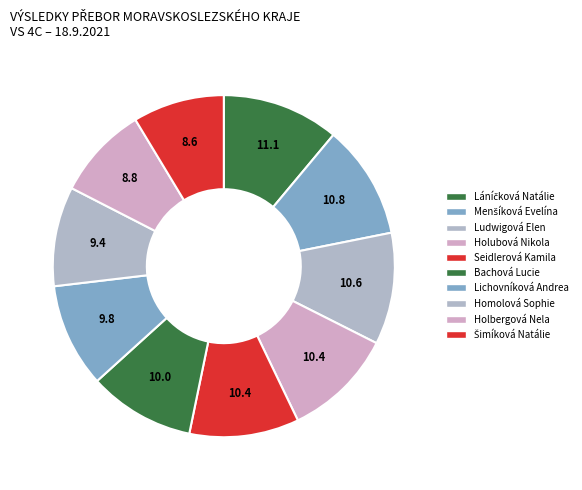

True or false: Holbergová Nela accounts for 9% of the total.

True